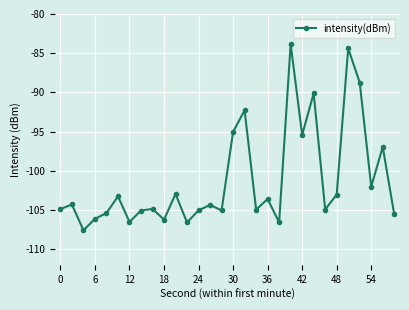

What is the average value?

-101.2